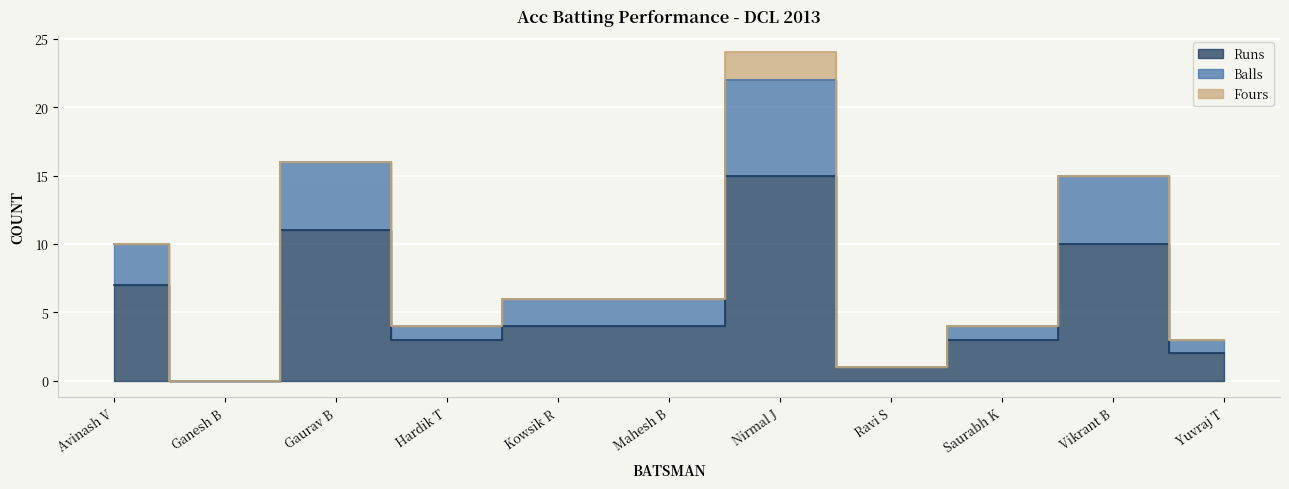

What is the sum of all Runs values?

60